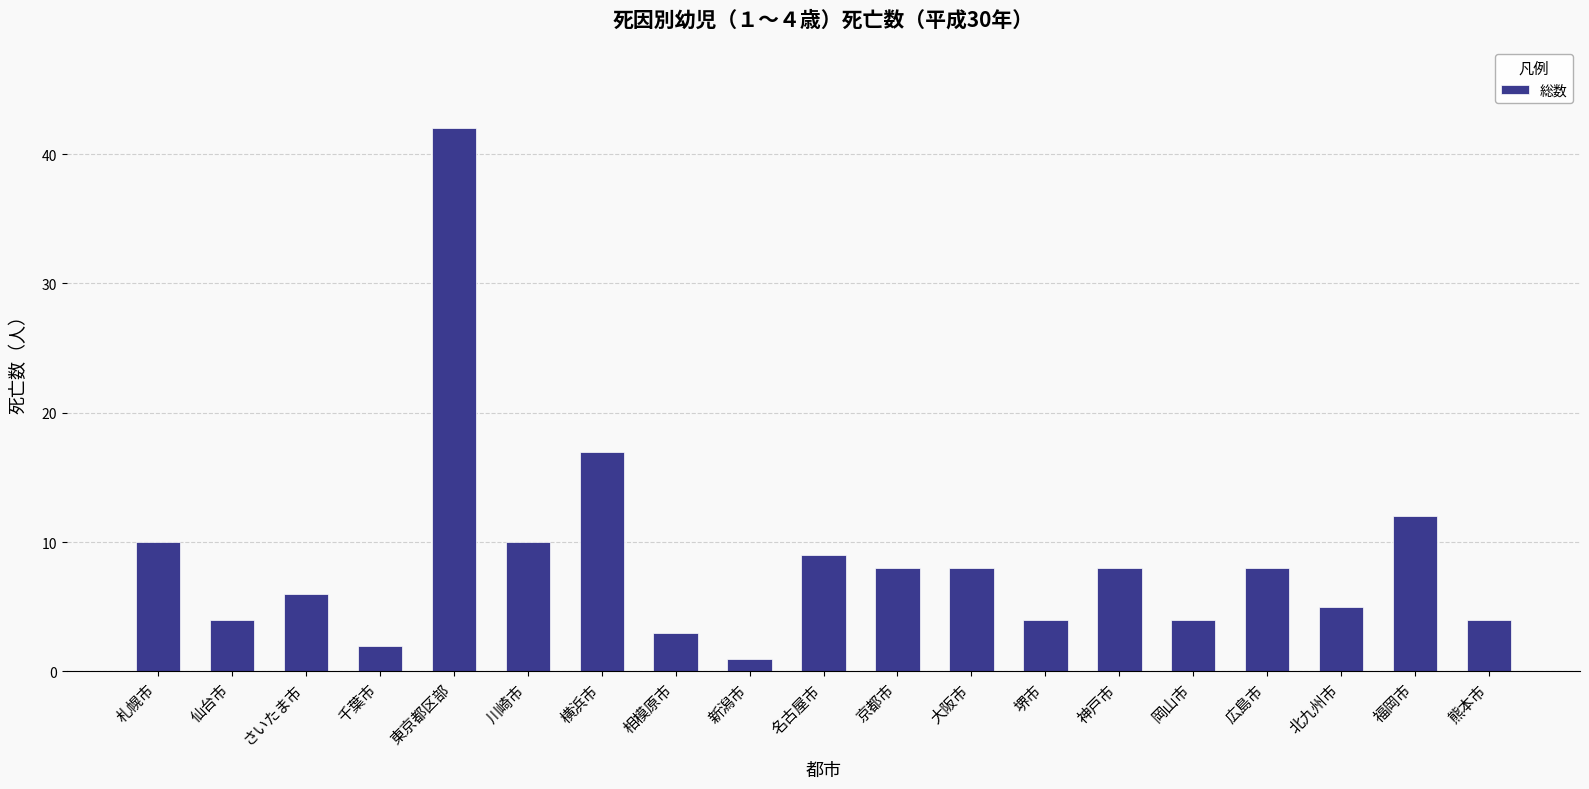

The value at 横浜市 is 17. True or false?

True